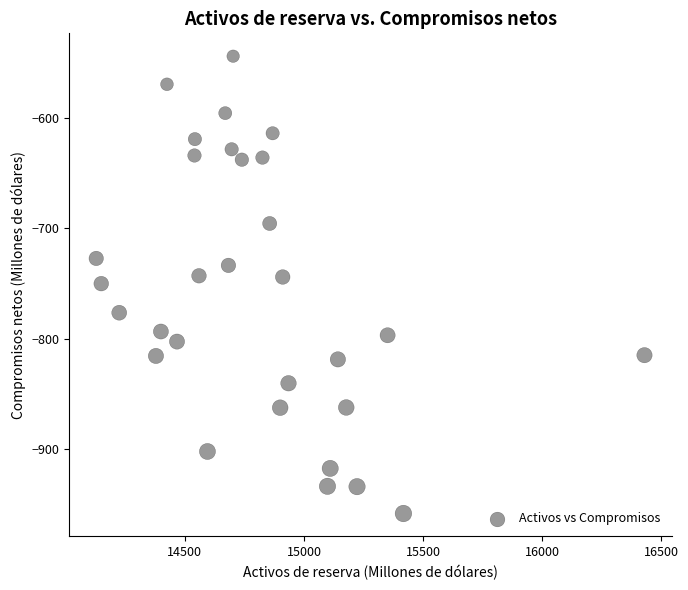

What is the range of Y values (max minus min)?

413.6